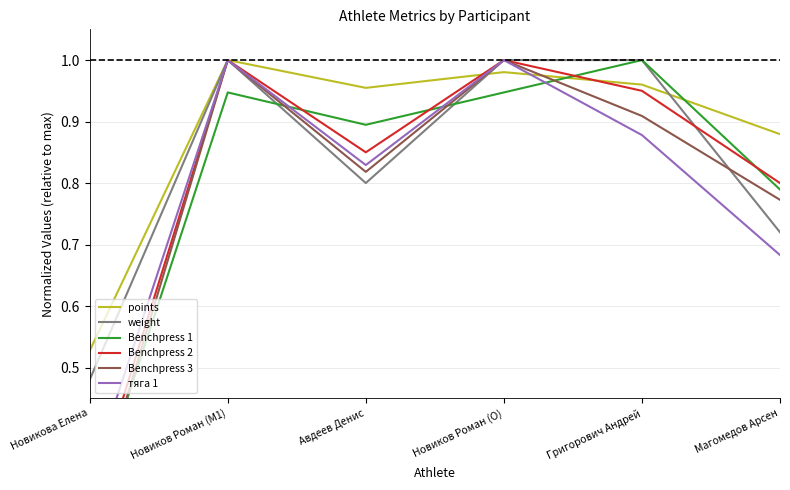

What is the value of the Benchpress 3 point at the 5th from the left?

0.9